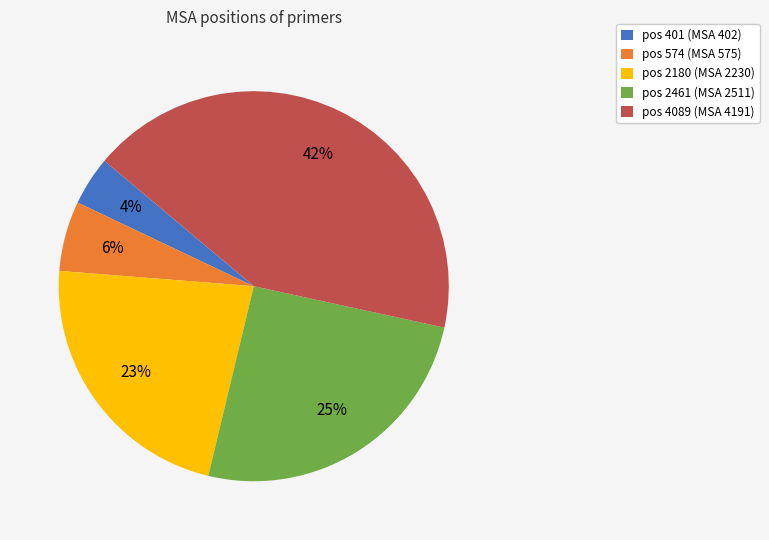

To the nearest percent, what percentage of the pie is pos 4089 (MSA 4191)?

42%